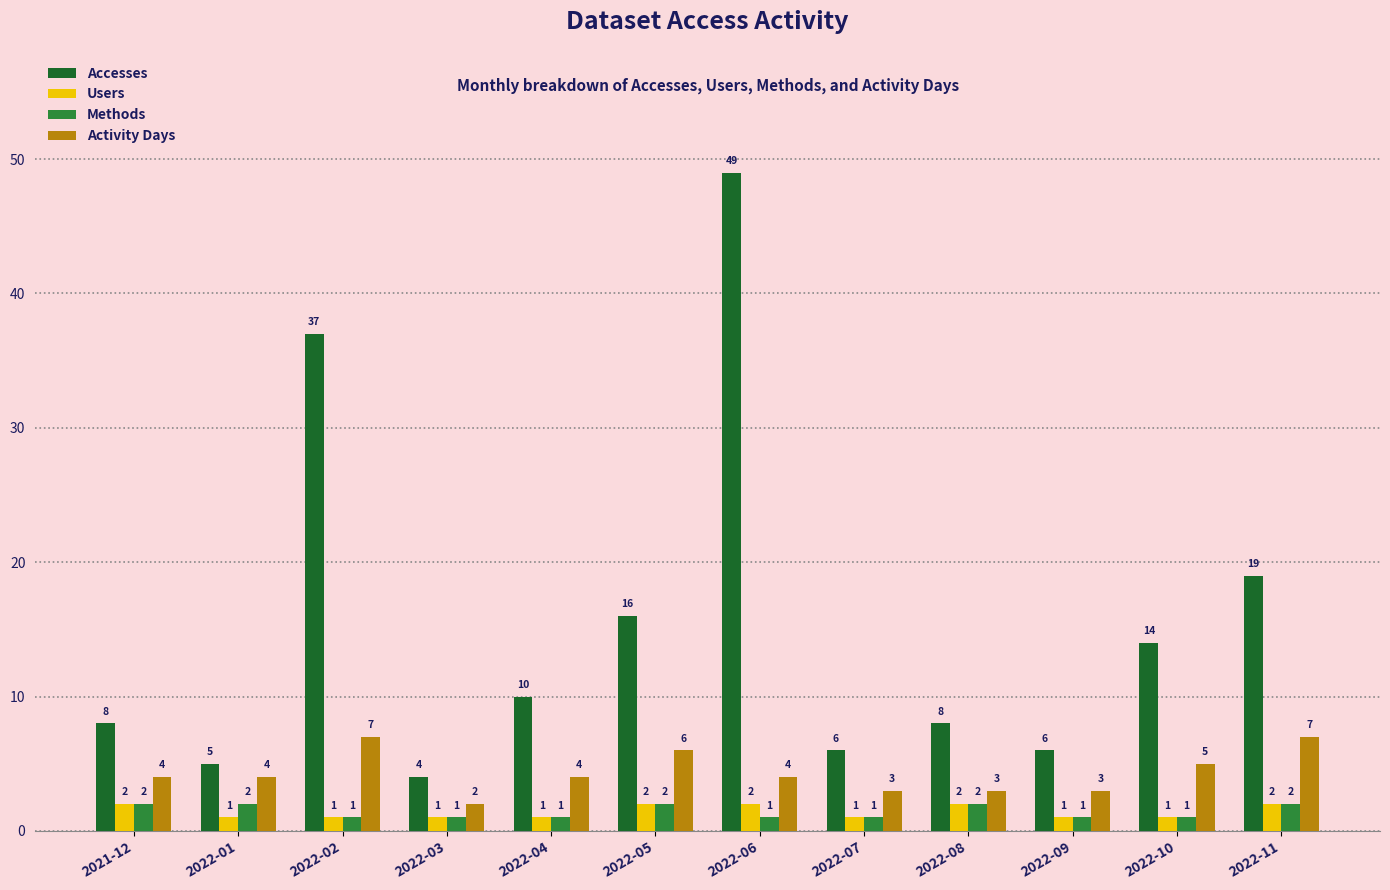

Which series has the largest range (max minus min)?

Accesses